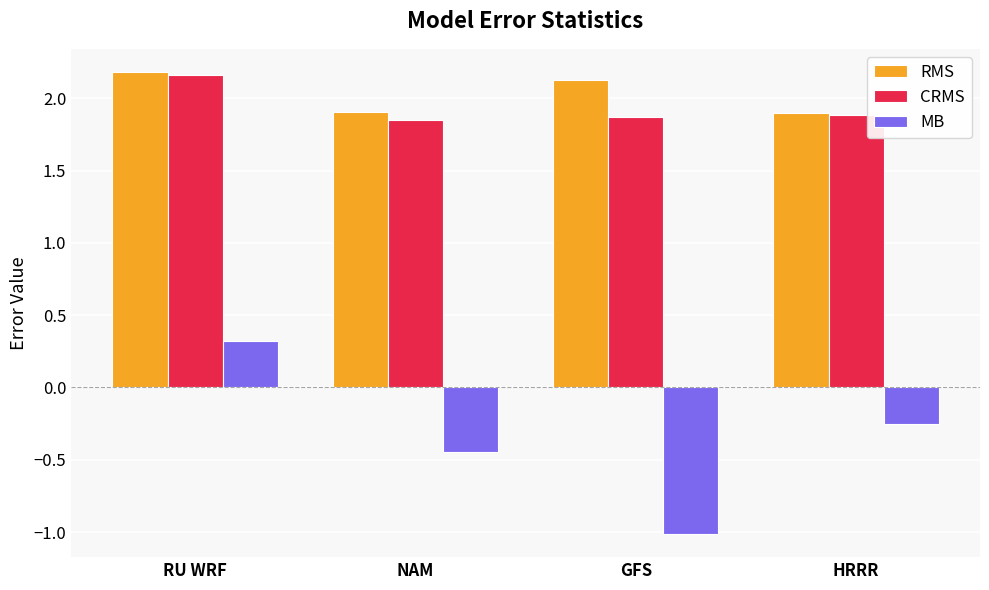

What is the total value across all series at HRRR?

3.5